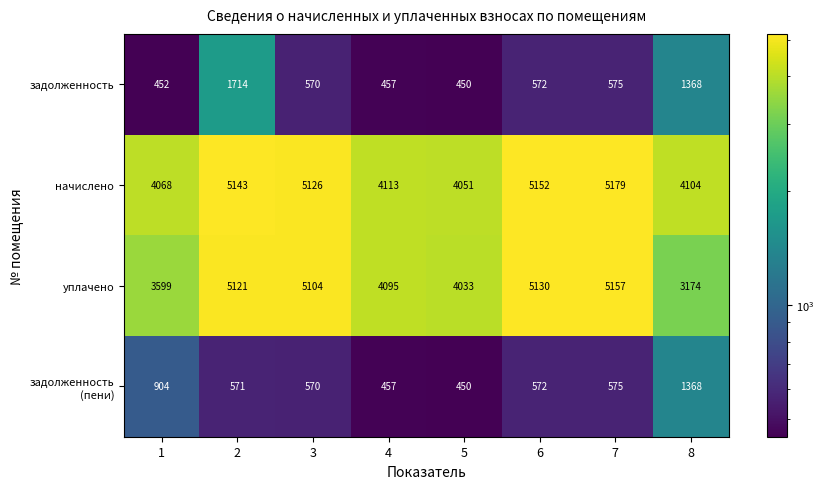

How many distinct data groups are displayed?

4